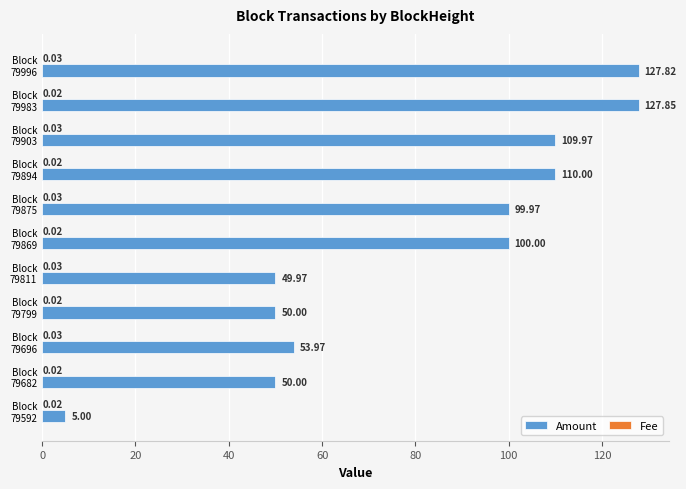

Count the number of categories in the chart.

11